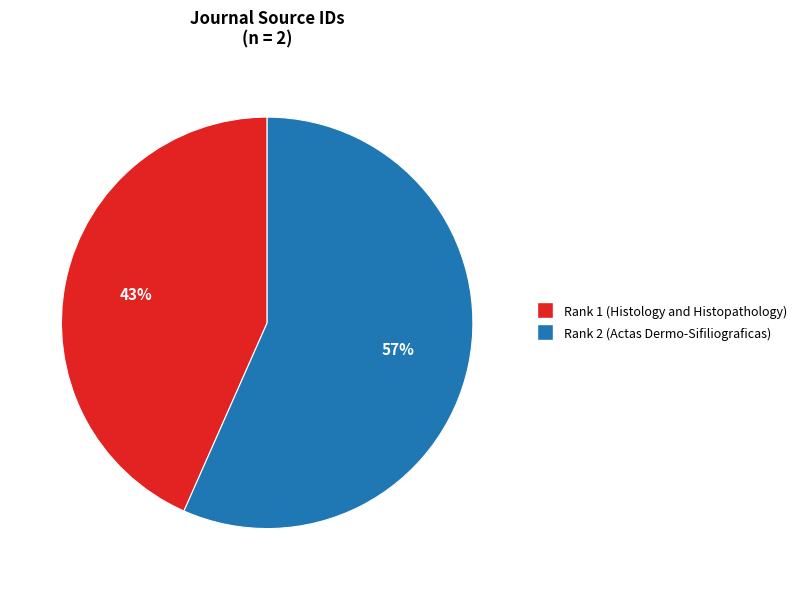

Which category has the biggest portion of the pie?

Rank 2 (Actas Dermo-Sifiliograficas)